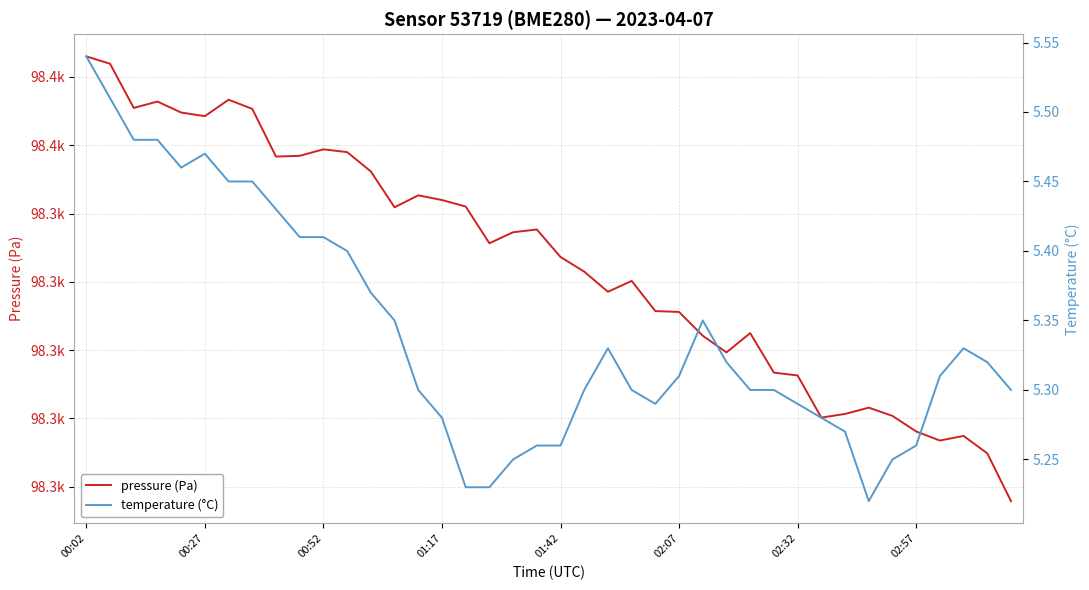

Is it true that temperature equals 5.4 at 00:52?

True